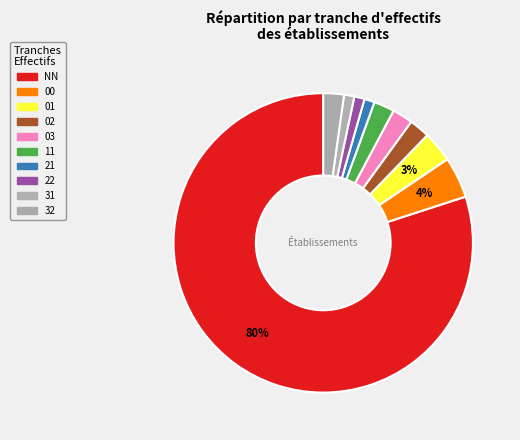

What portion of the pie excludes 32?

97.1%